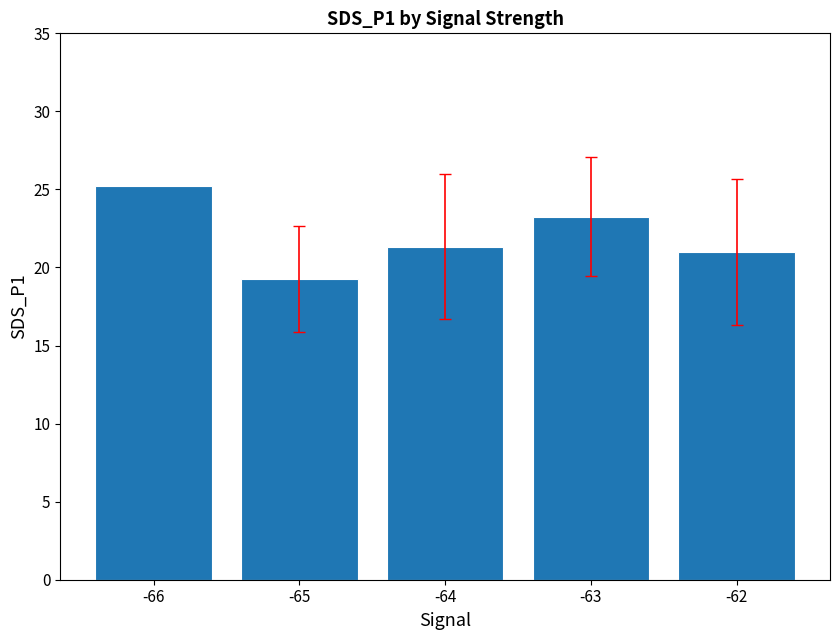

How many data points does each series have?

5